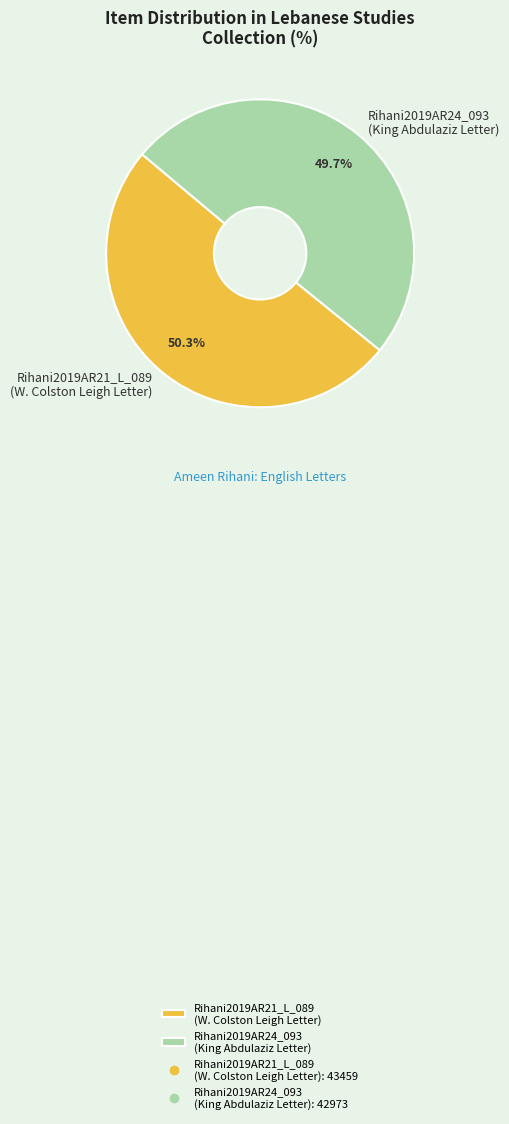

Between Rihani2019AR24_093 (King Abdulaziz Letter) and Rihani2019AR21_L_089 (W. Colston Leigh Letter), which is larger?

Rihani2019AR21_L_089 (W. Colston Leigh Letter)